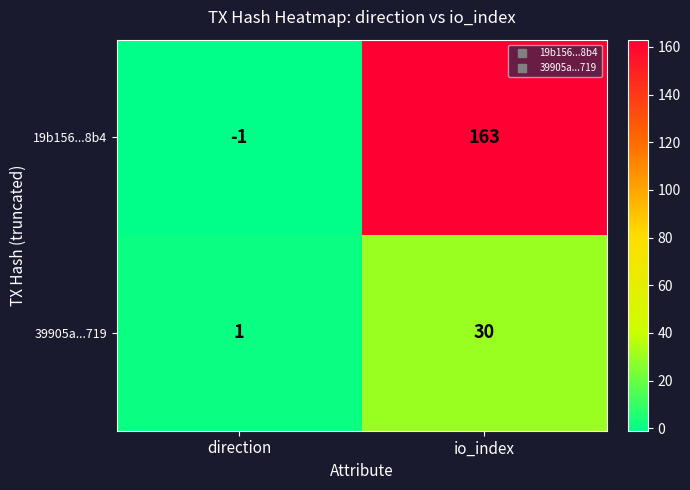

At which label is 19b156...8b4 closest to 81?

direction